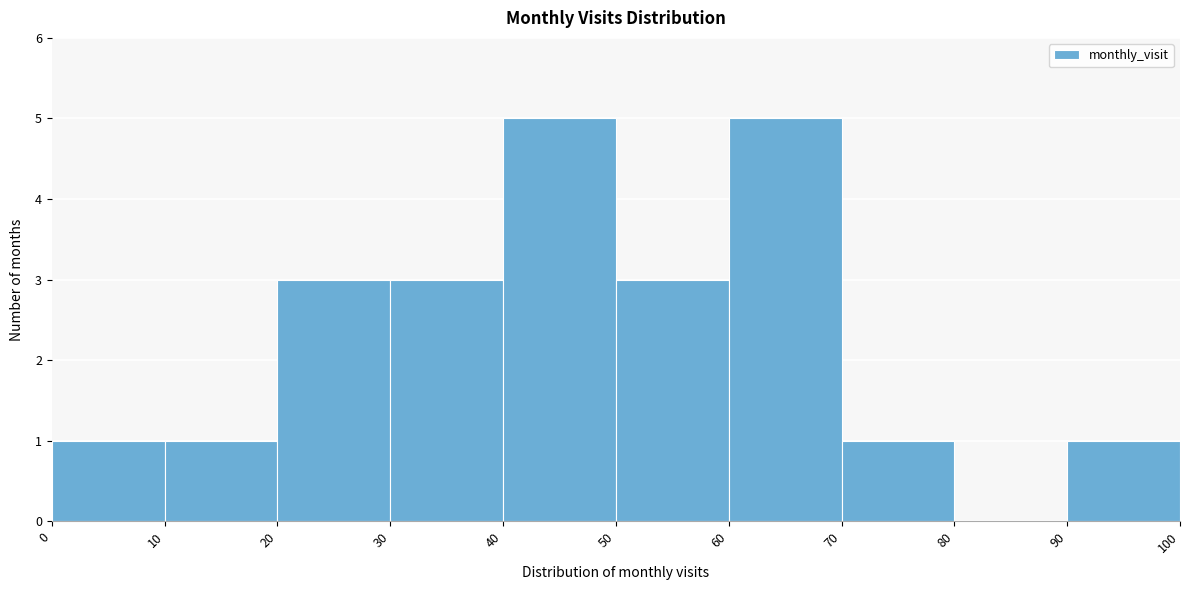

Reading left to right, transcribe this chart: for each bar, give the range it covers on the x-axis and its height. The values are not printed on the chart, so give them approximately, as read against the axis.

0 to 10: 1
10 to 20: 1
20 to 30: 3
30 to 40: 3
40 to 50: 5
50 to 60: 3
60 to 70: 5
70 to 80: 1
80 to 90: 0
90 to 100: 1